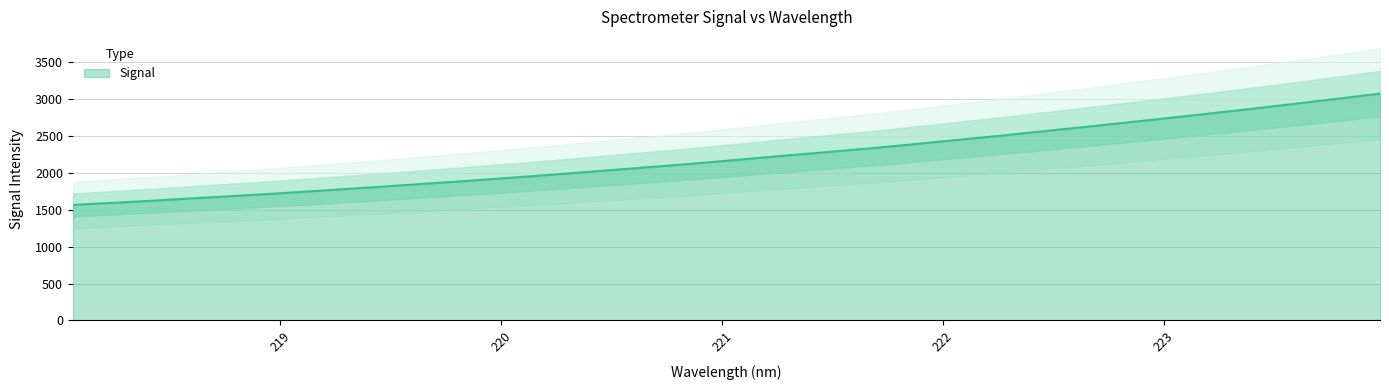

What is the ratio of the value at 221.6902 to the value at 219.2067?

1.3